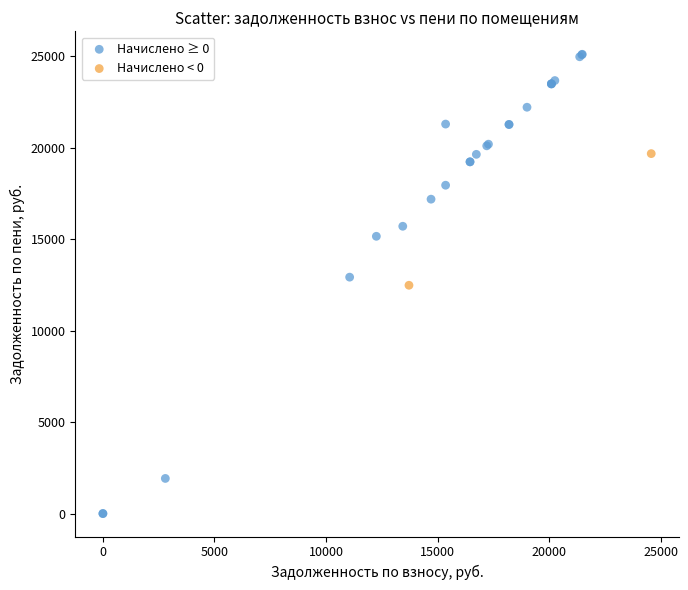

Which series contains the highest Y value?

Начислено ≥ 0